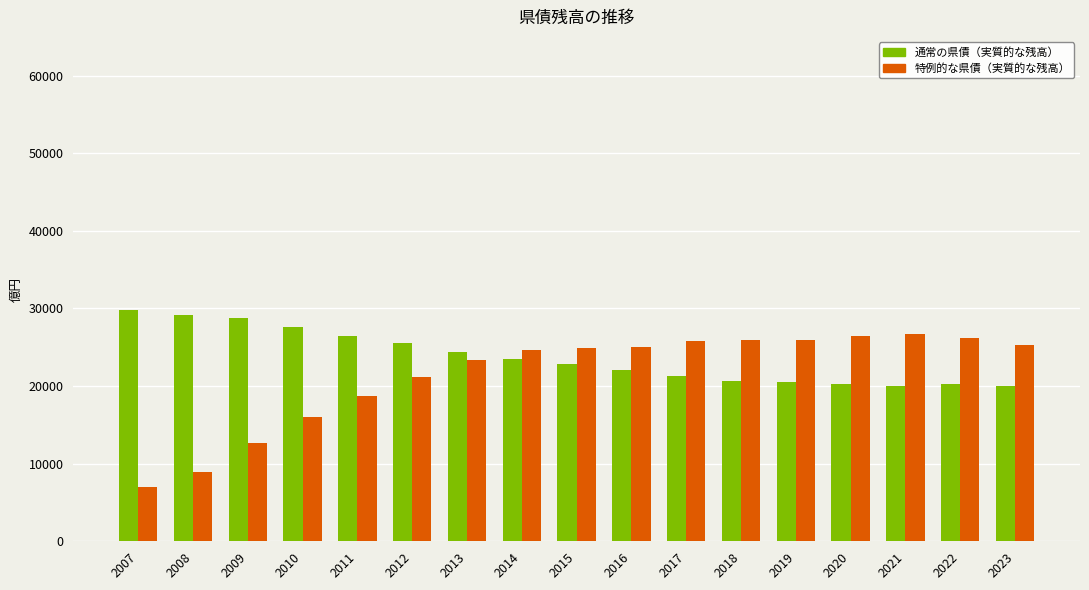

Does the chart contain stacked bars?

No